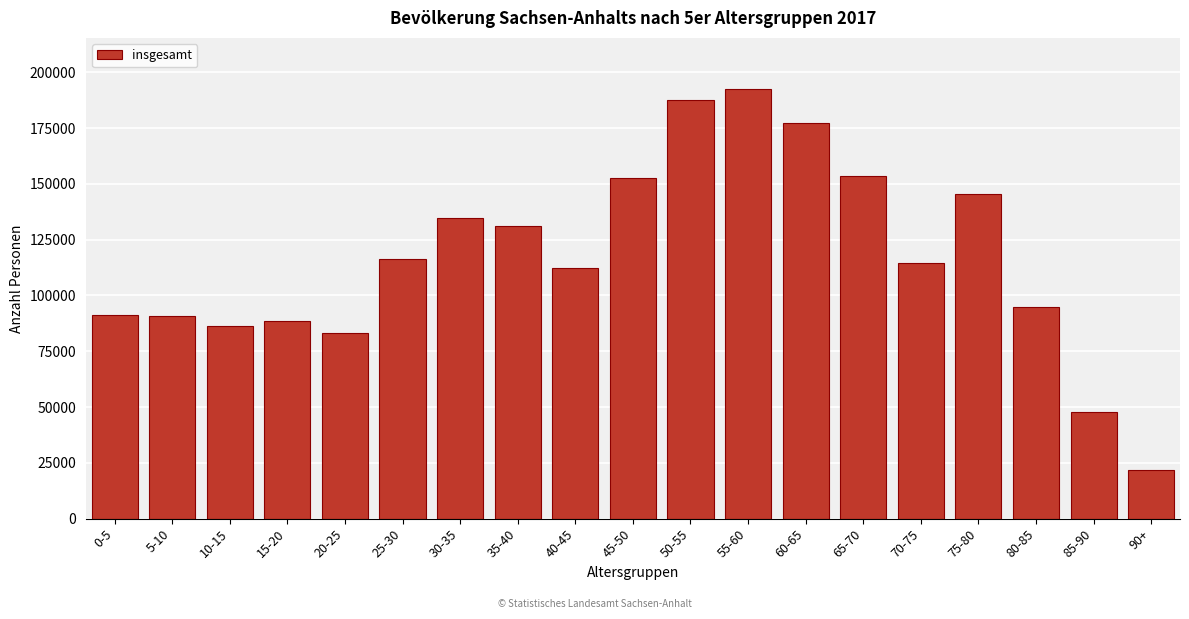

What value does the data have at 80-85, to the nearest 50?

95050